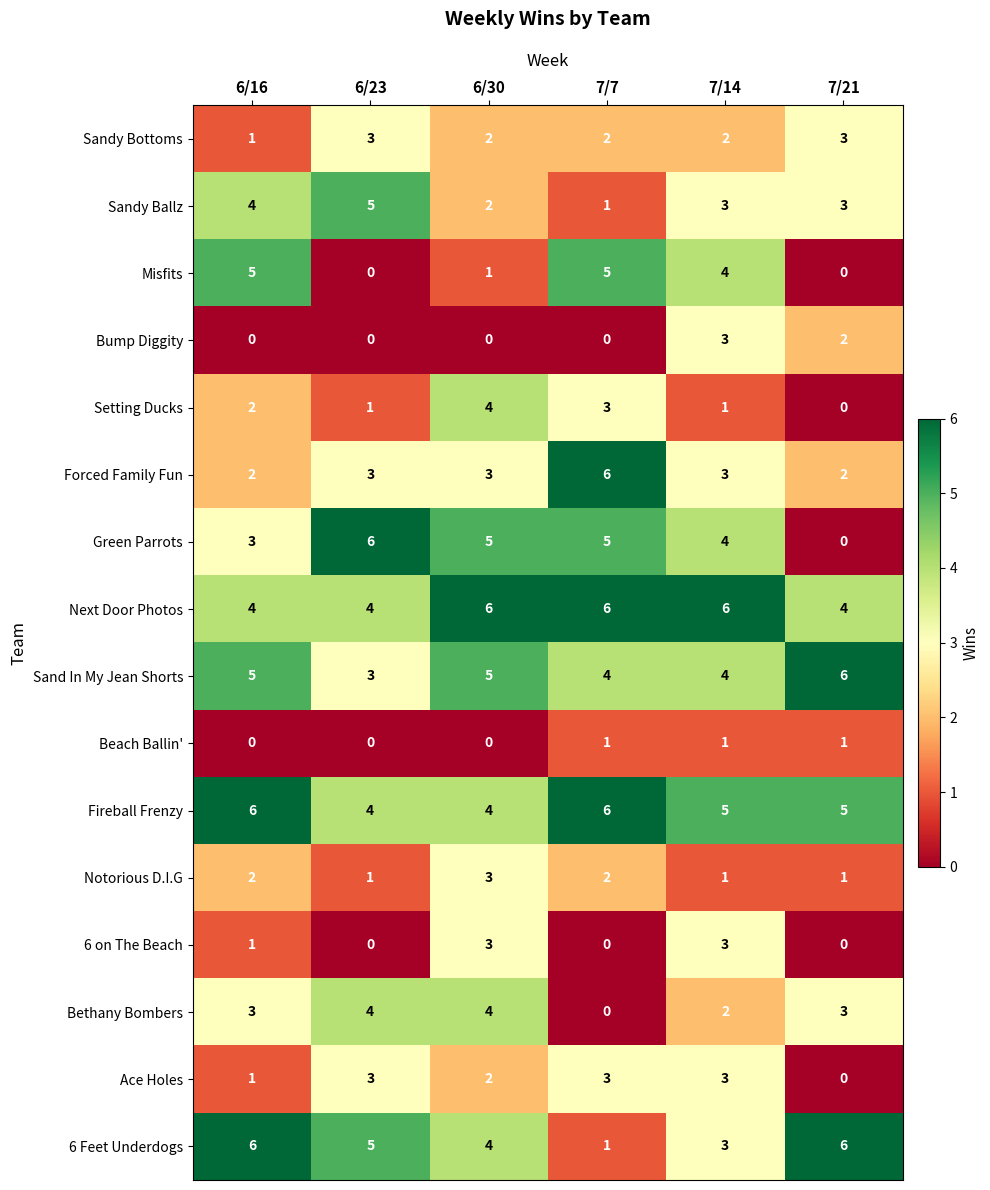

What is the difference between the maximum and second lowest values in the Setting Ducks series?

3